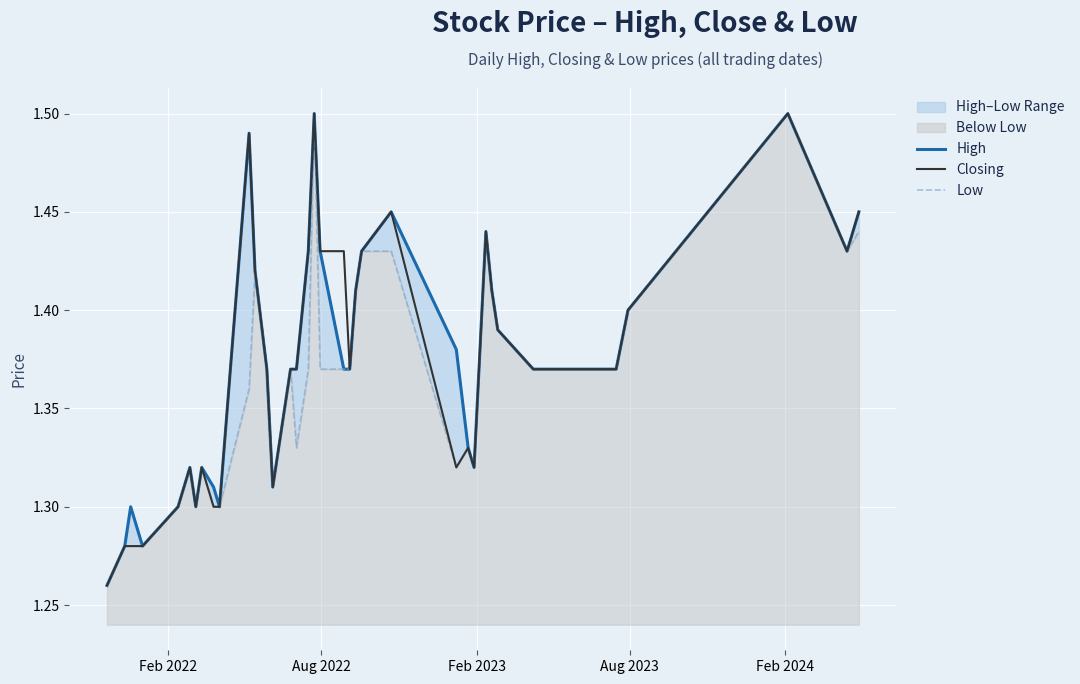

In High, how many points are higher than both neighbors (excluding endpoints)?

8